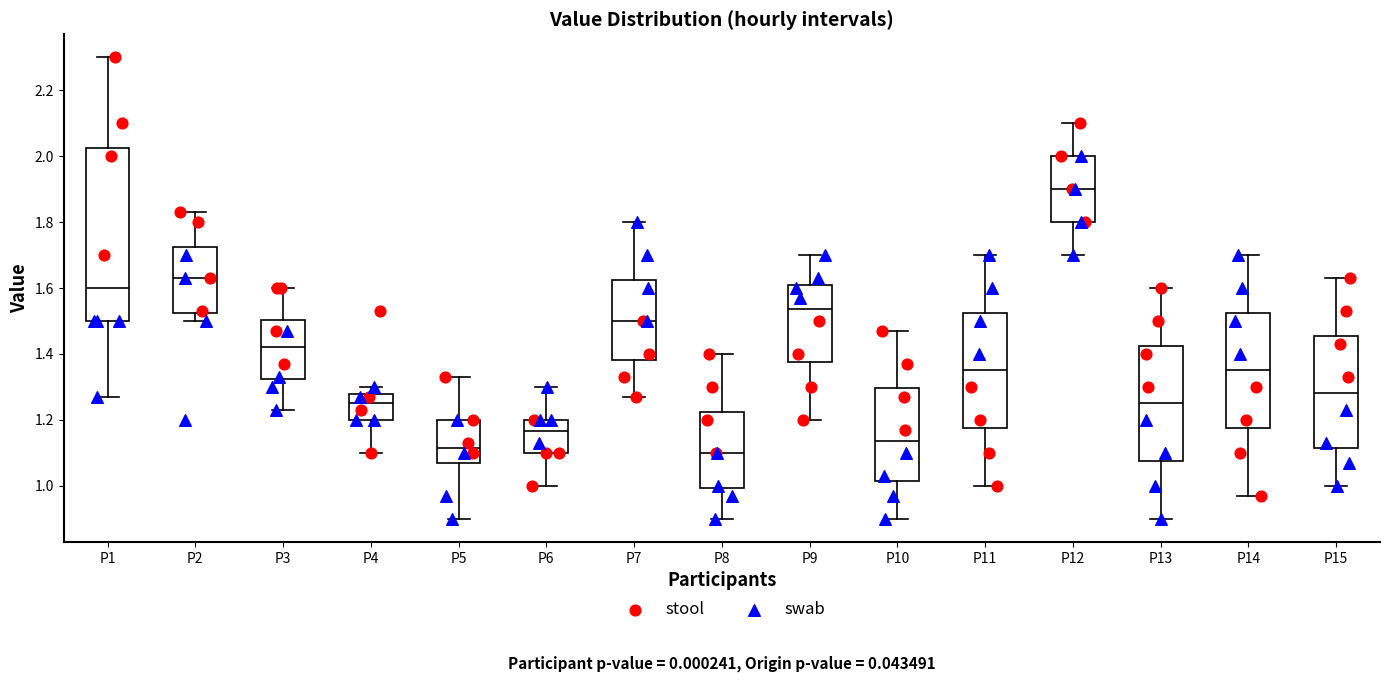

Where is the lower edge of the box for P7 on the y-axis? The values are not printed on the chart, so give them approximately, as read against the axis.

1.38